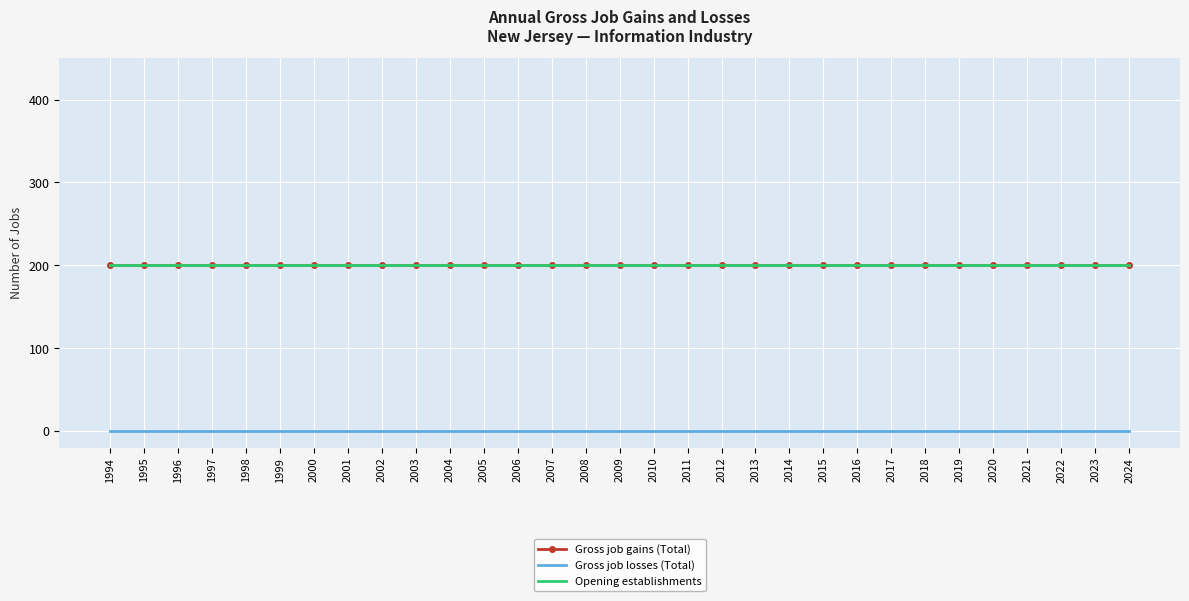

How many distinct data groups are displayed?

3